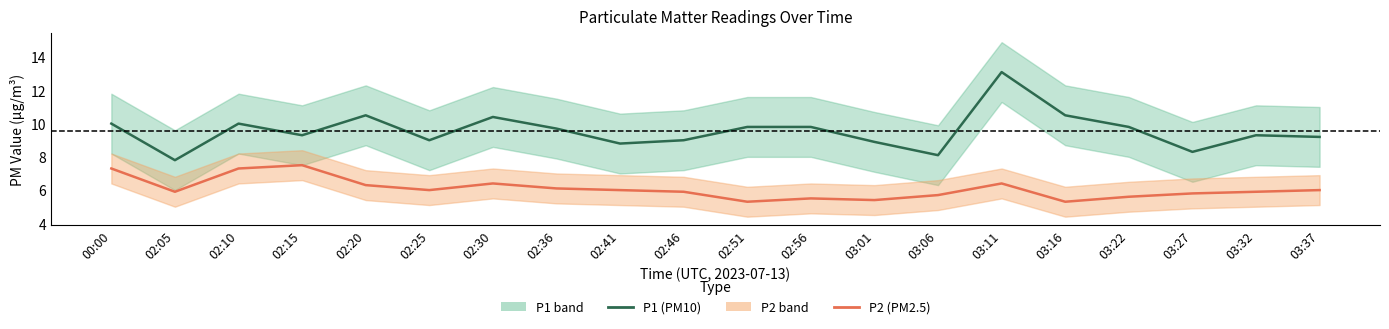

True or false: P2 (PM2.5) has a value of 12.9 at 02:15.

False